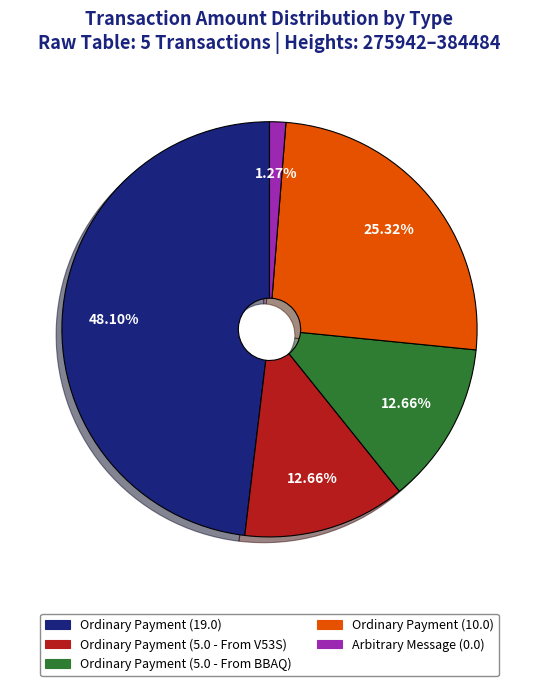

Does any single category account for the majority?

No